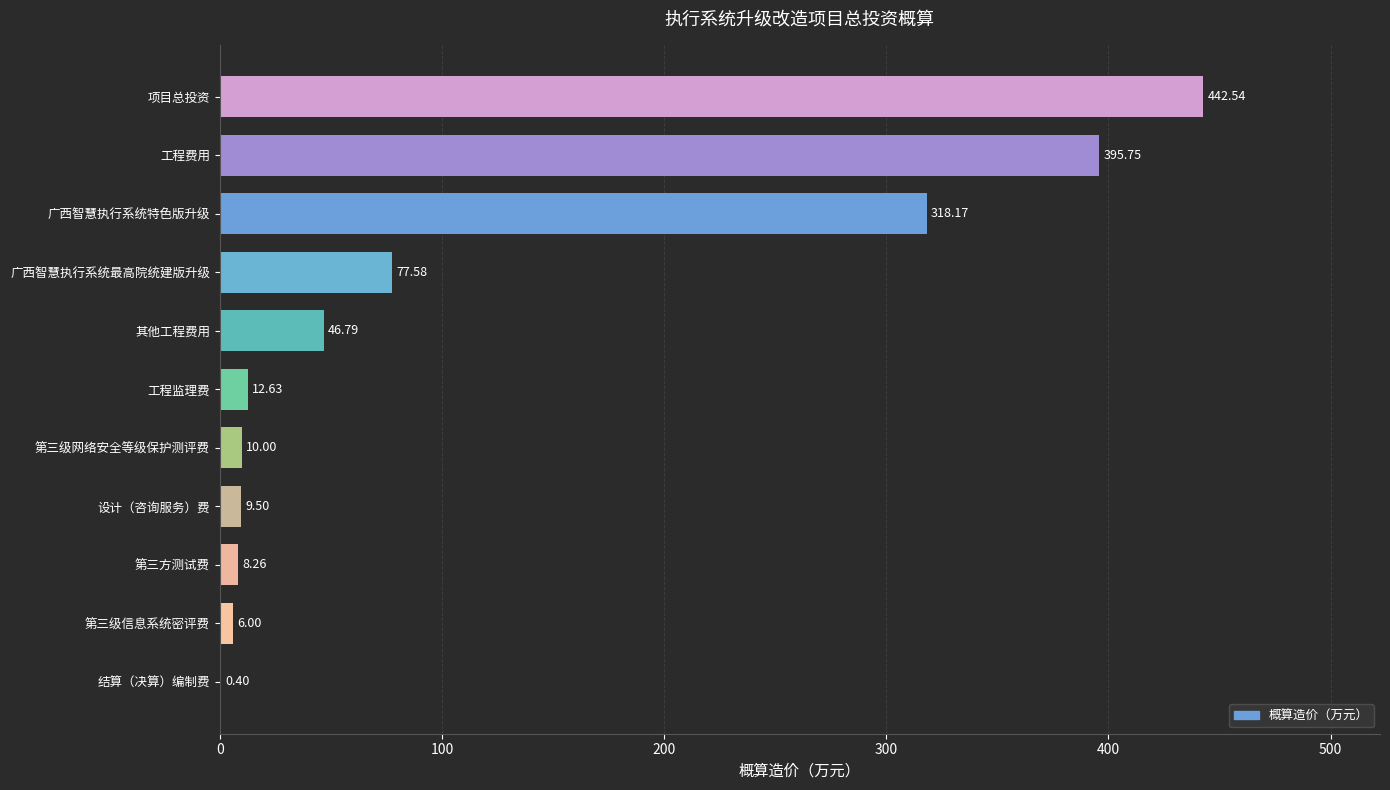

At which category does the chart reach its peak across all series?

项目总投资